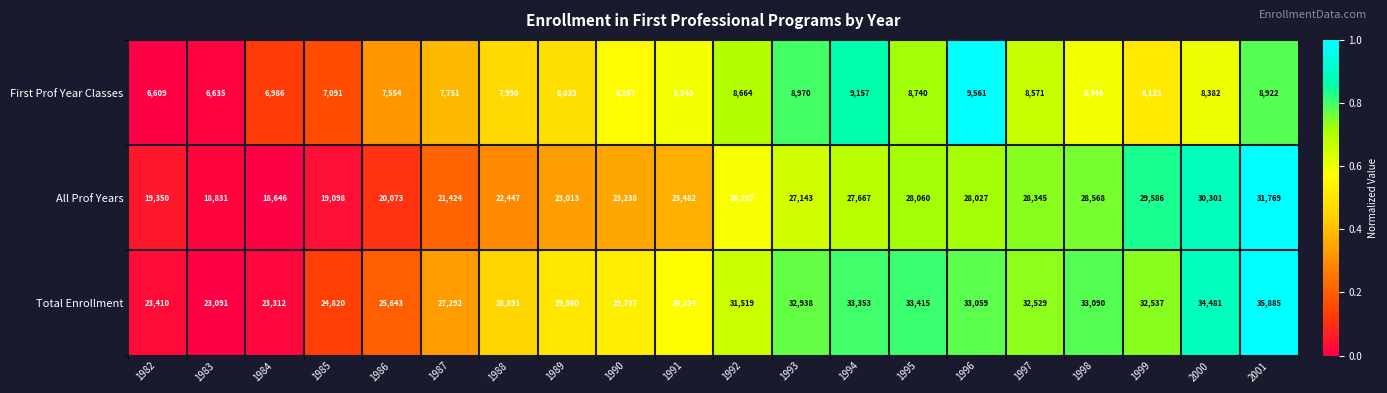

The value of Total Enrollment at 1989 is 29560. True or false?

True